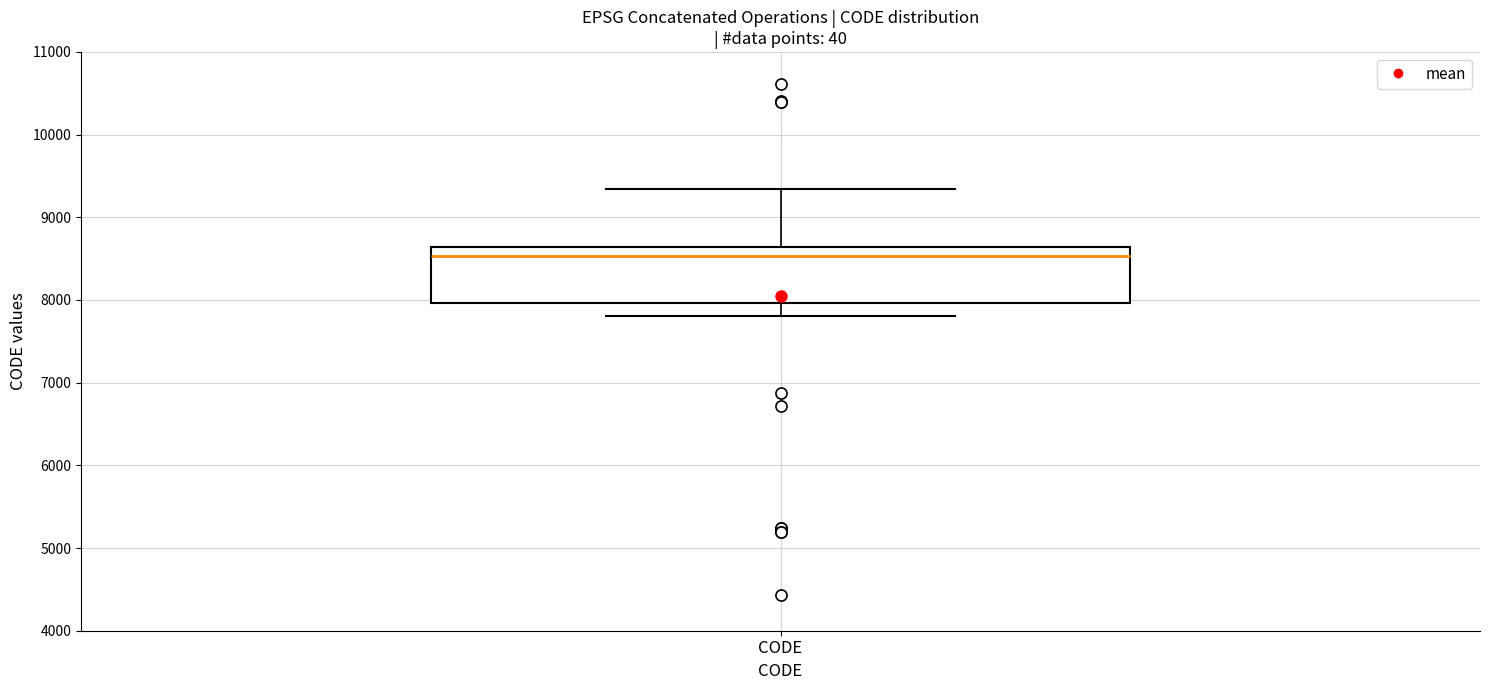

Where is the upper edge of the box for CODE on the y-axis? The values are not printed on the chart, so give them approximately, as read against the axis.

8600